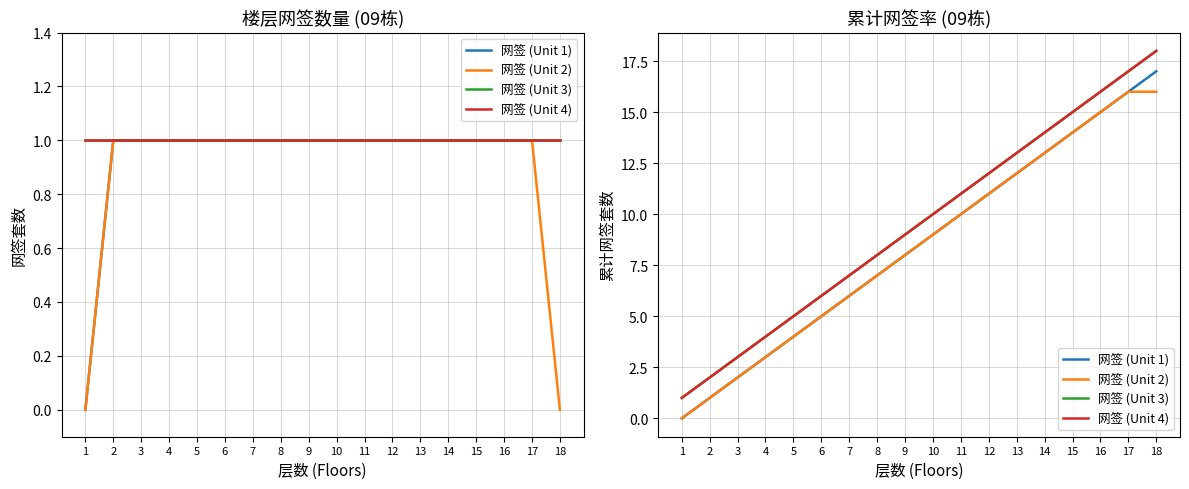

Which series has the largest total across all categories?

网签 (Unit 3)